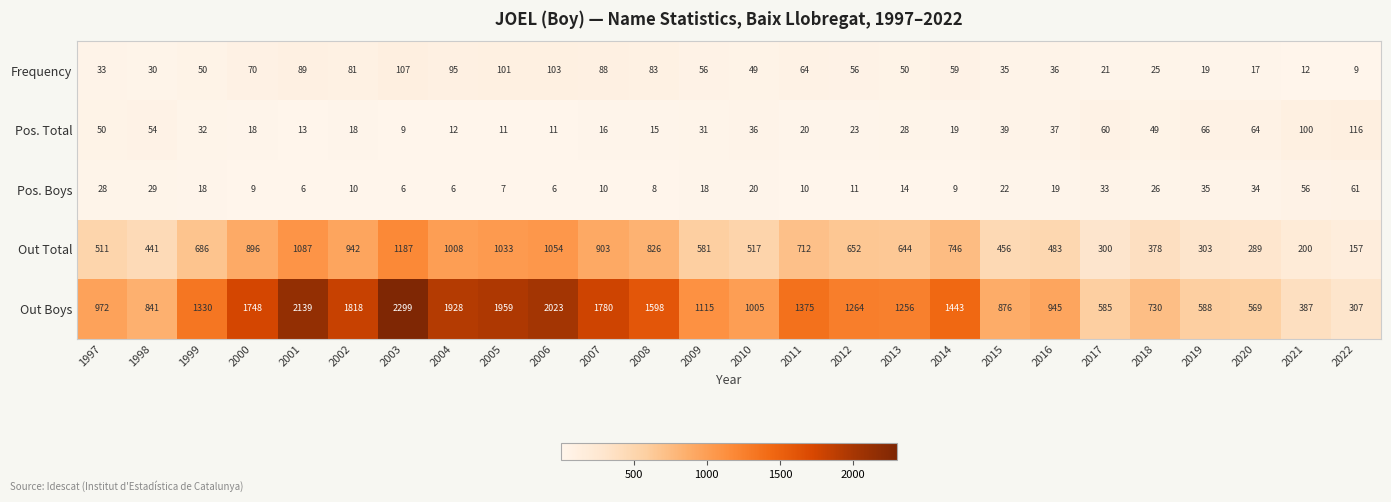

Rank the series by their maximum value, from lowest to highest.

Pos. Boys, Frequency, Pos. Total, Out Total, Out Boys